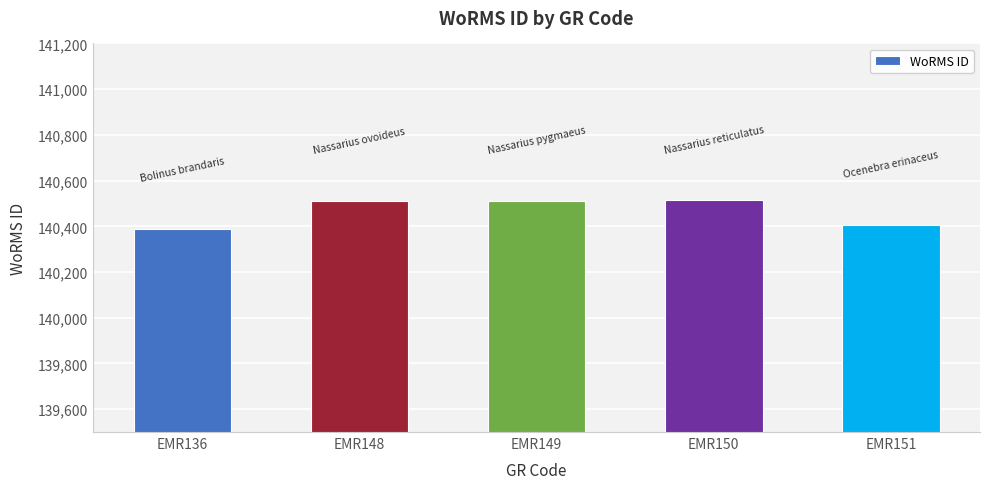

The chart shows a value of 33890 at EMR149. True or false?

False